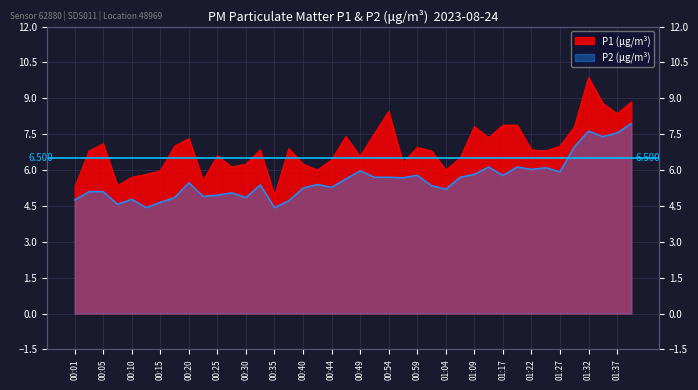

Rank the series by their maximum value, from lowest to highest.

P2, P1